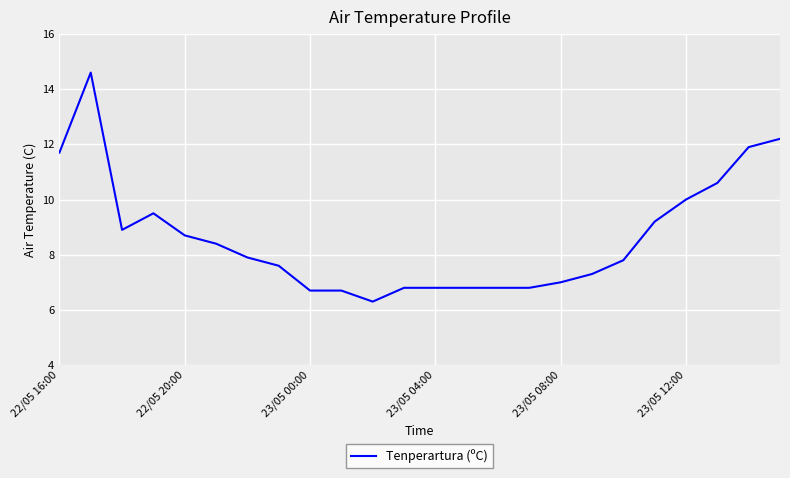

Is this an area chart (filled region under the line)?

No